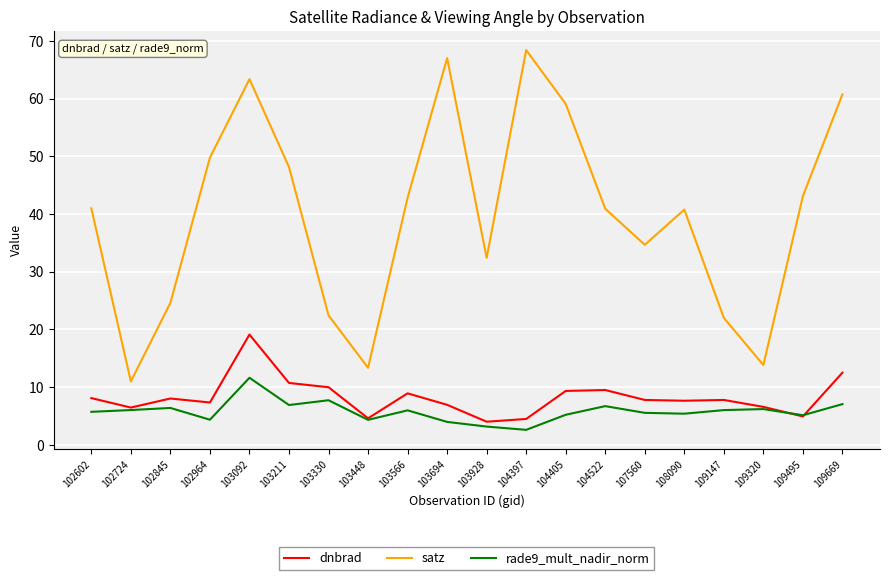

What is the sum of all satz values?

799.2